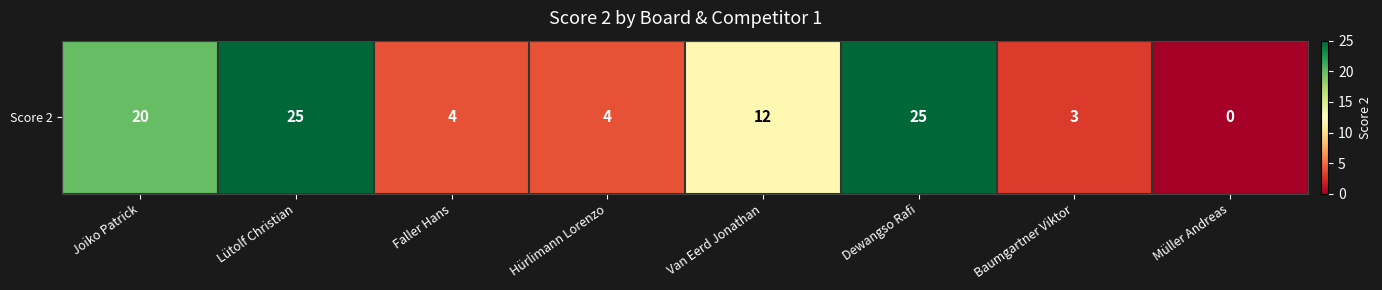

Reading right to left, list all the values displayed in this chart.

Müller Andreas=0	Baumgartner Viktor=3	Dewangso Rafi=25	Van Eerd Jonathan=12	Hürlimann Lorenzo=4	Faller Hans=4	Lütolf Christian=25	Joiko Patrick=20